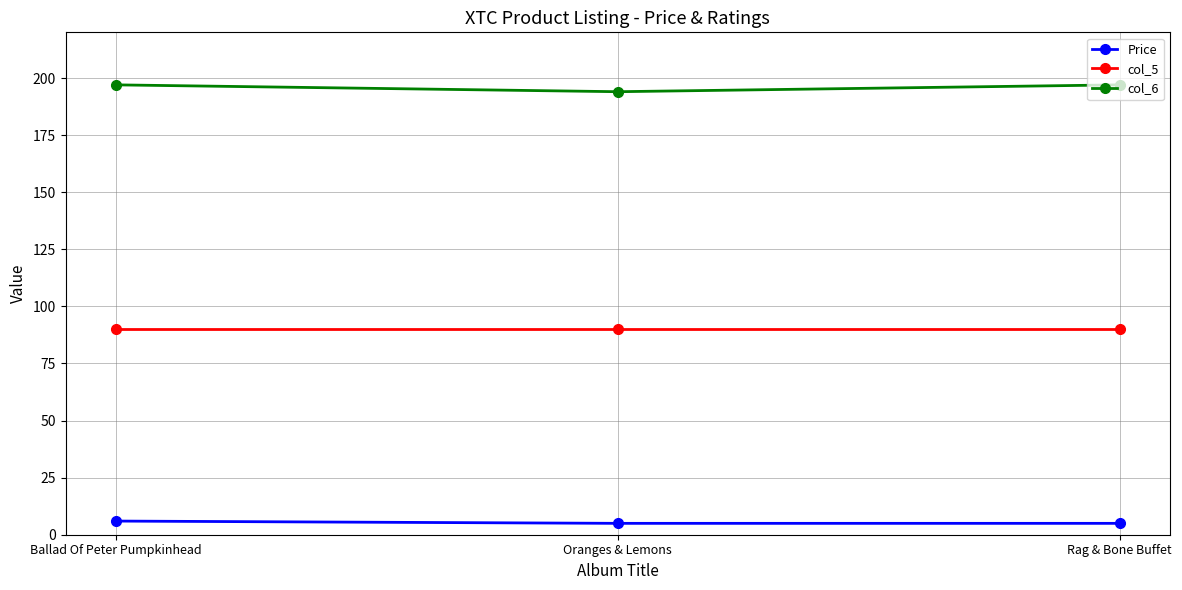

Reading left to right, what are all the values shown in this chart?

Price: Ballad Of Peter Pumpkinhead=6.0	Oranges & Lemons=5.0	Rag & Bone Buffet=5.0
col_5: Ballad Of Peter Pumpkinhead=90.0	Oranges & Lemons=90.0	Rag & Bone Buffet=90.0
col_6: Ballad Of Peter Pumpkinhead=197.0	Oranges & Lemons=194.0	Rag & Bone Buffet=197.0